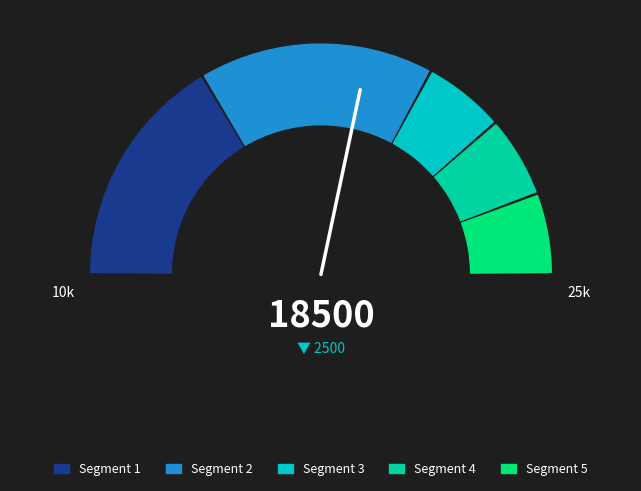

Is there any slice that represents more than half of the pie?

Yes